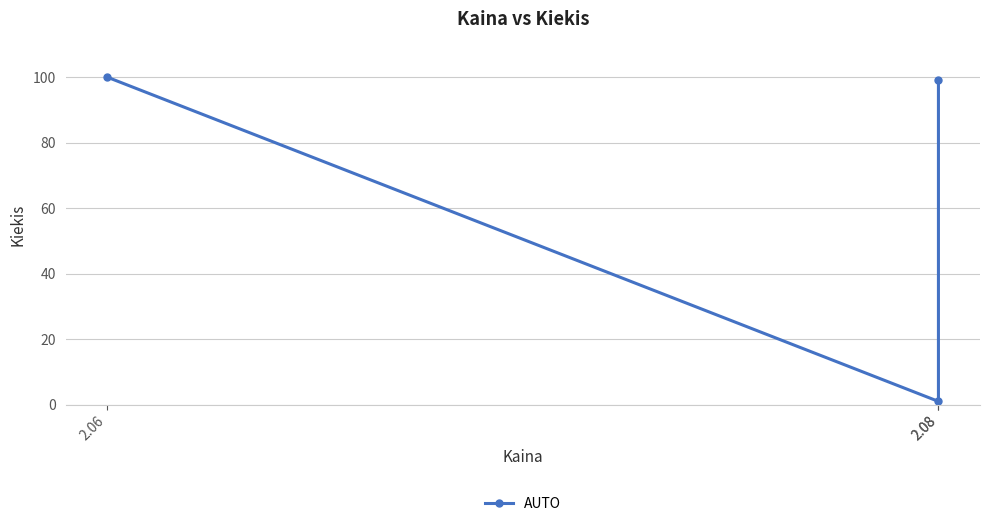

What is the approximate value at 2.08?

99